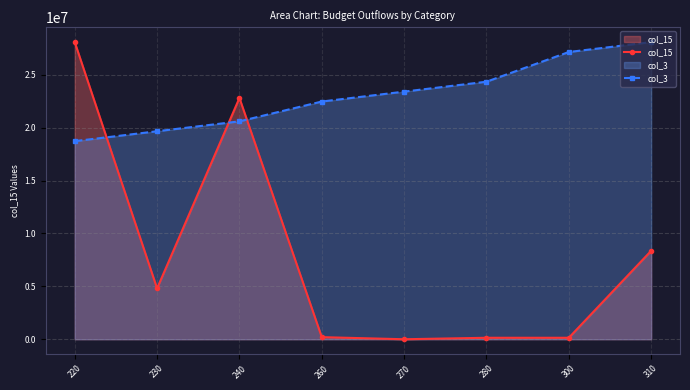

True or false: col_3 and col_15 intersect in this chart.

True